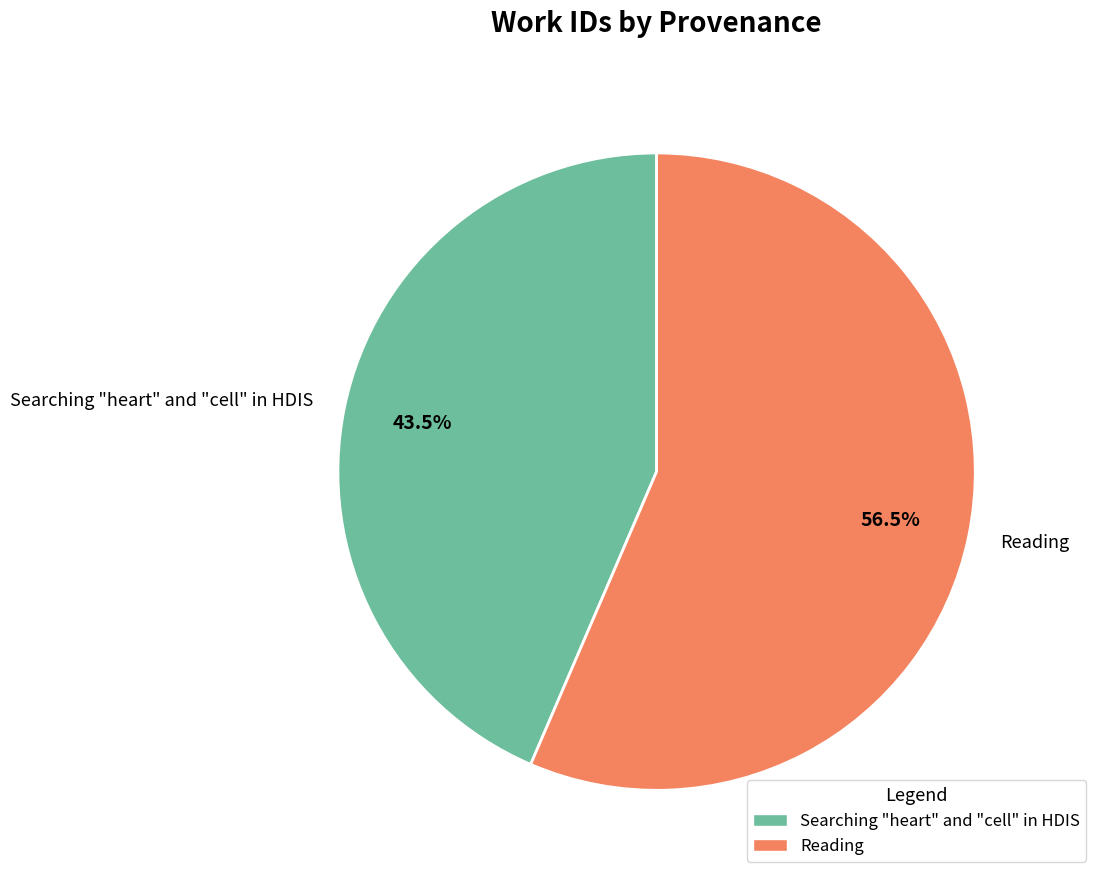

How many slices are in this pie chart?

2